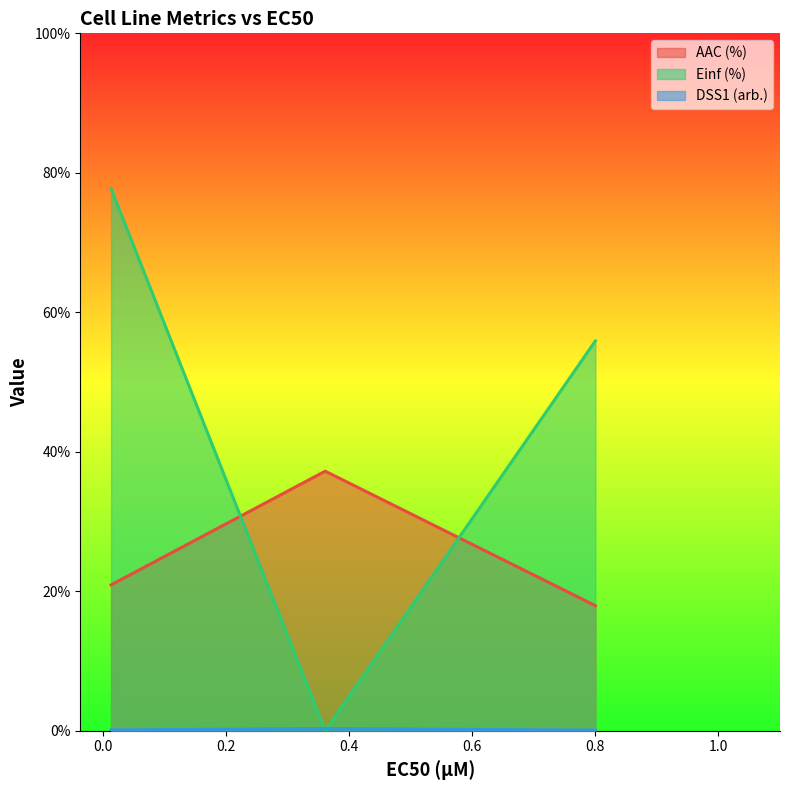

The value of DSS1 (arb.) at GDSC1000 is 0.1. True or false?

True